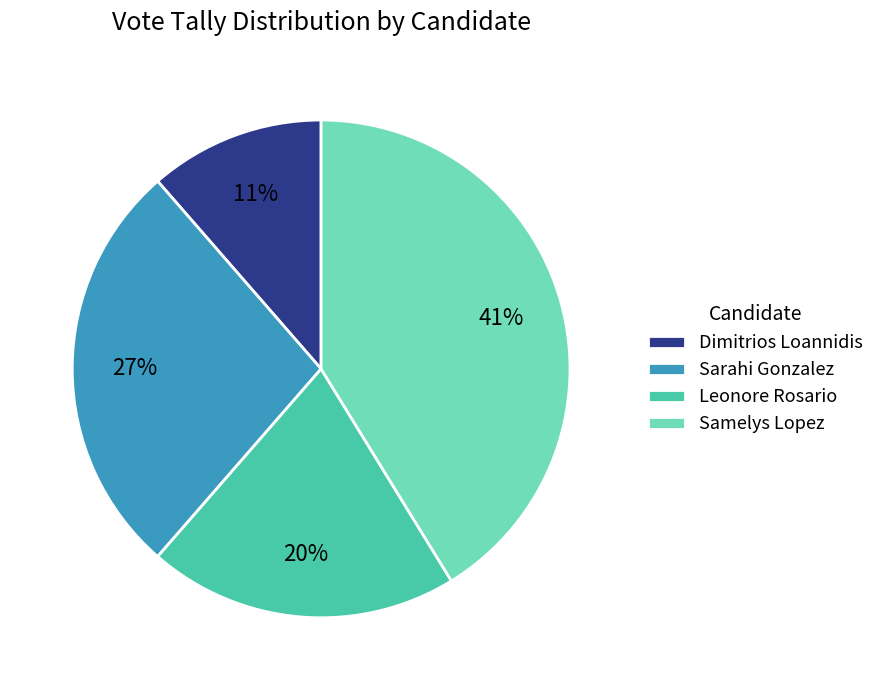

To the nearest percent, what is the combined percentage of Dimitrios Loannidis and Samelys Lopez?

53%